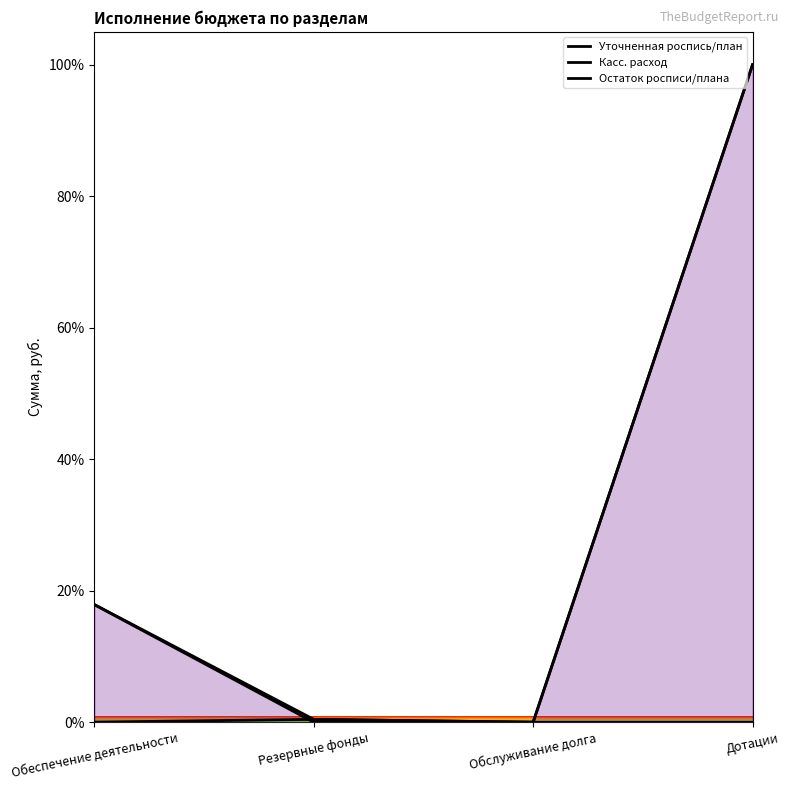

Is the value of Касс. расход at Дотации greater than the value of Уточненная роспись/план at Обслуживание долга?

Yes